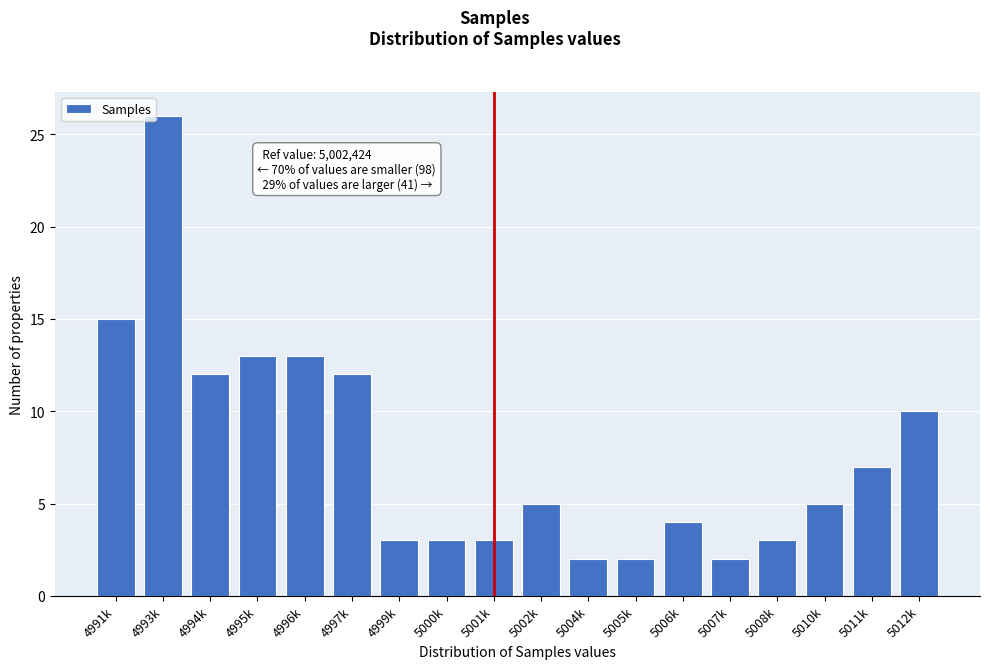

Reading left to right, transcribe all the data shown in this chart.

15	26	12	13	13	12	3	3	3	5	2	2	4	2	3	5	7	10